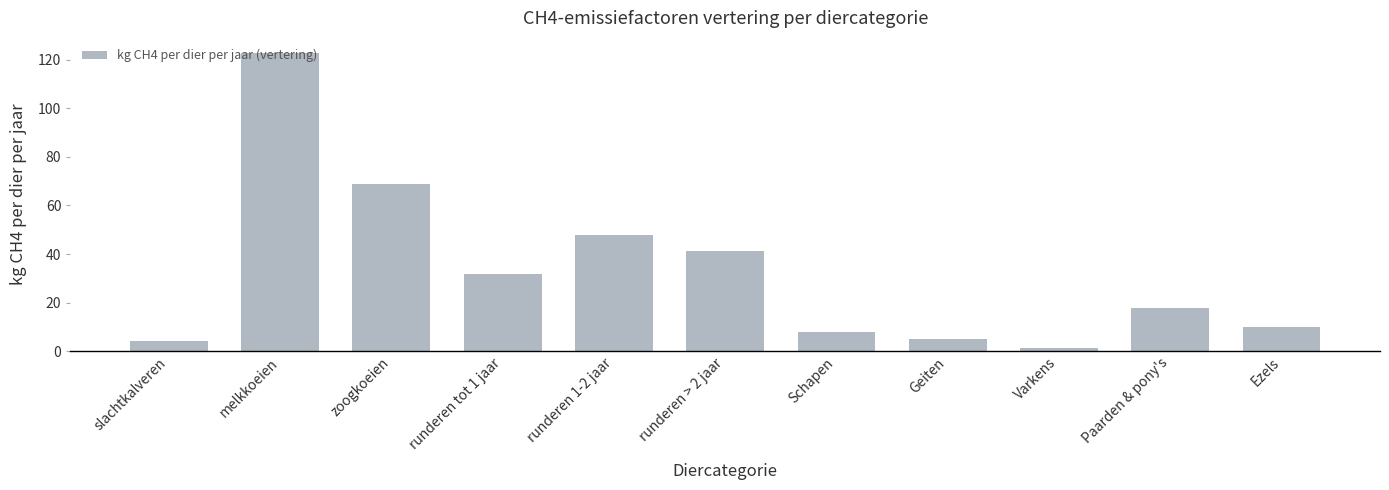

What is the ratio of the value at runderen 1-2 jaar to the value at Ezels?

4.8